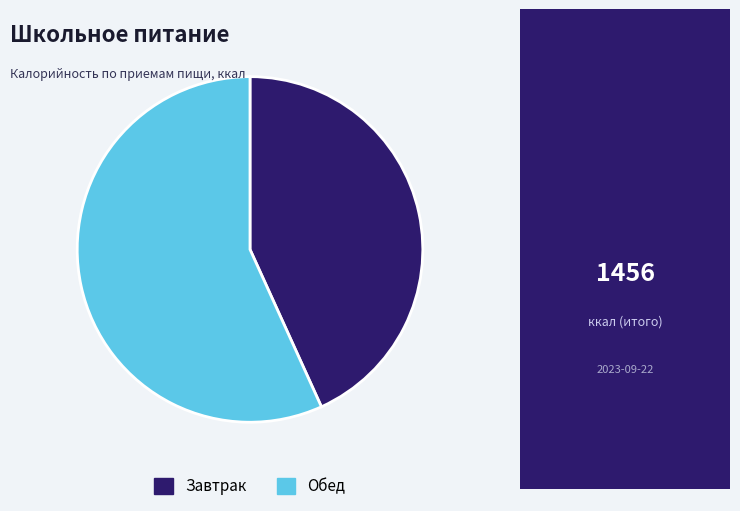

Which category has the biggest portion of the pie?

Обед